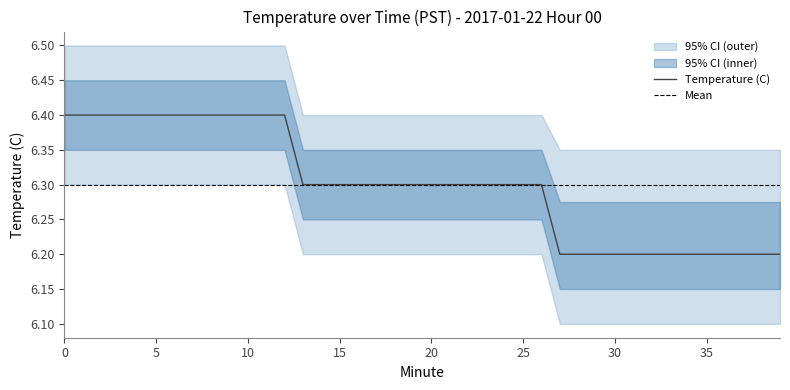

The Temperature (C) series shows 2.1 at 9. True or false?

False